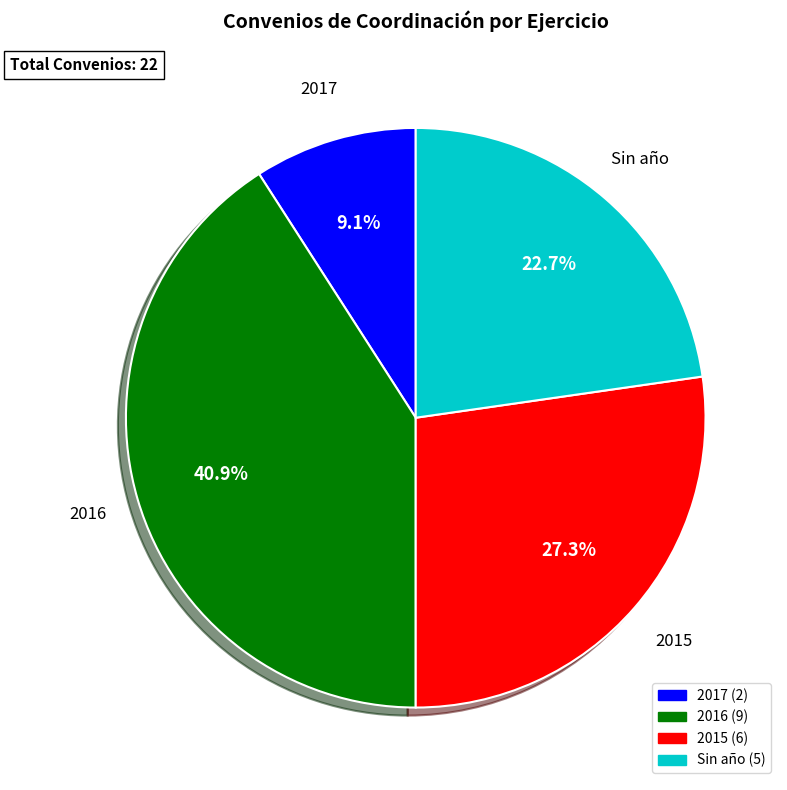

Is it true that 2017 is 9% of the pie?

True